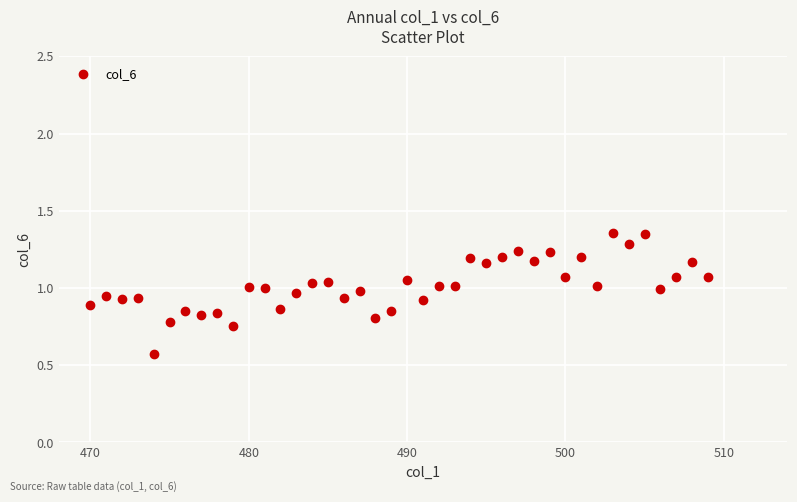

What is the range of X values (max minus min)?

39.0